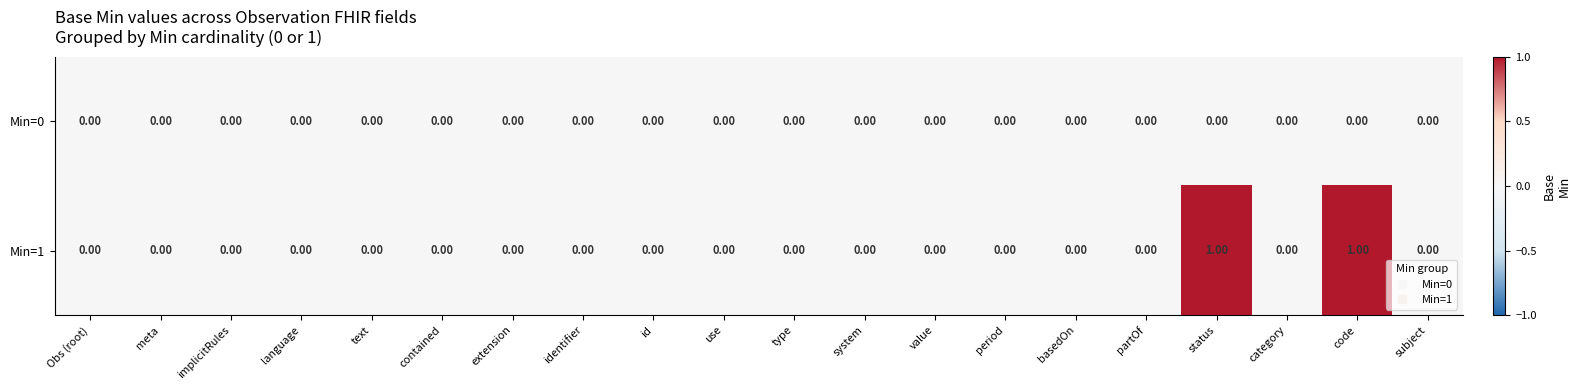

Rank the series by their average value, from lowest to highest.

Min=0, Min=1